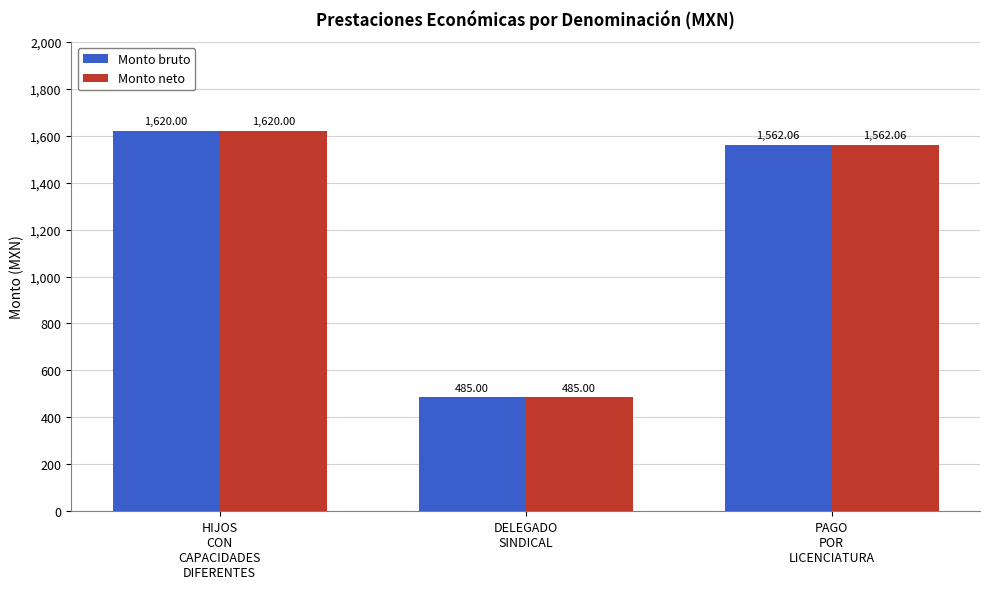

The Monto neto series shows 485.0 at DELEGADO
SINDICAL. True or false?

True